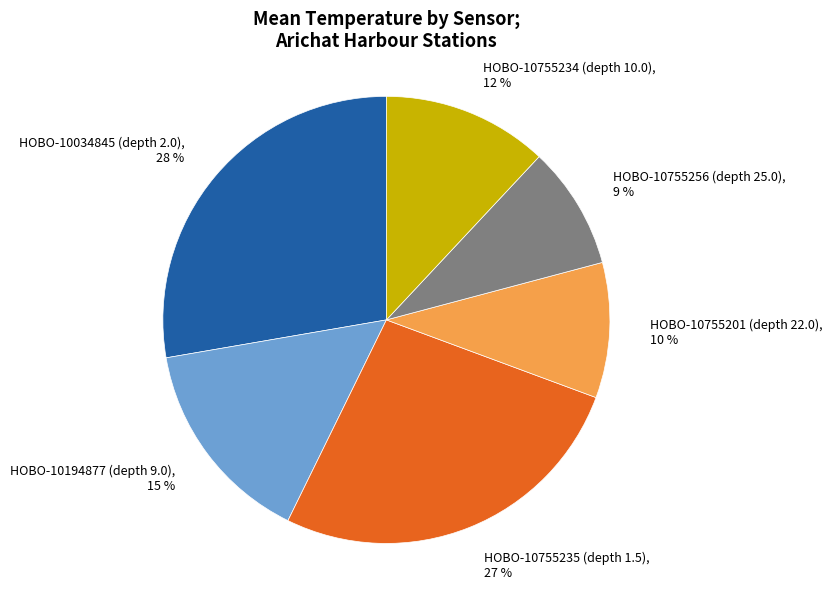

Is it true that HOBO-10194877 (depth 9.0) is 15% of the pie?

True